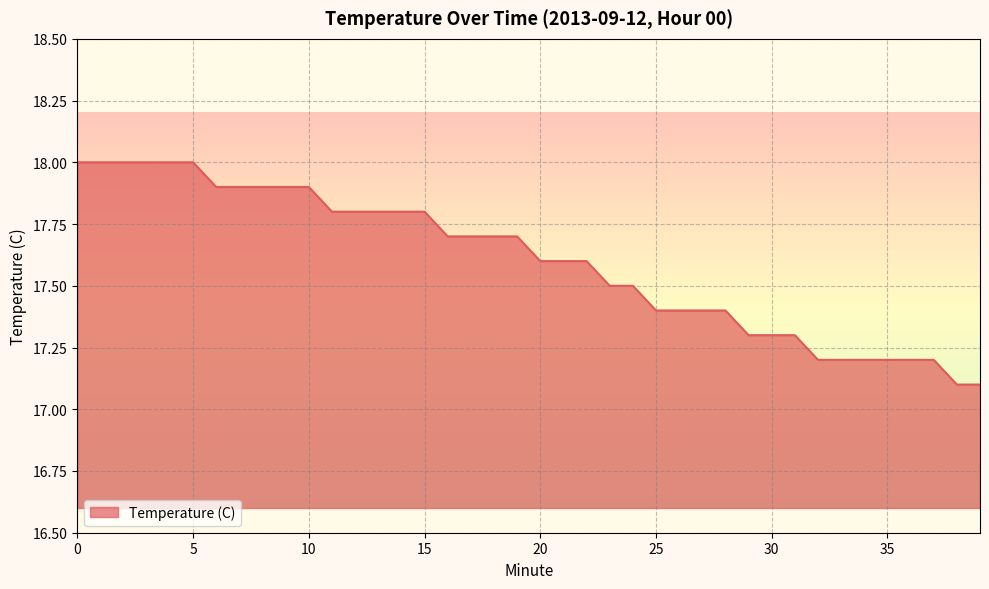

How many lines are shown in the chart?

1